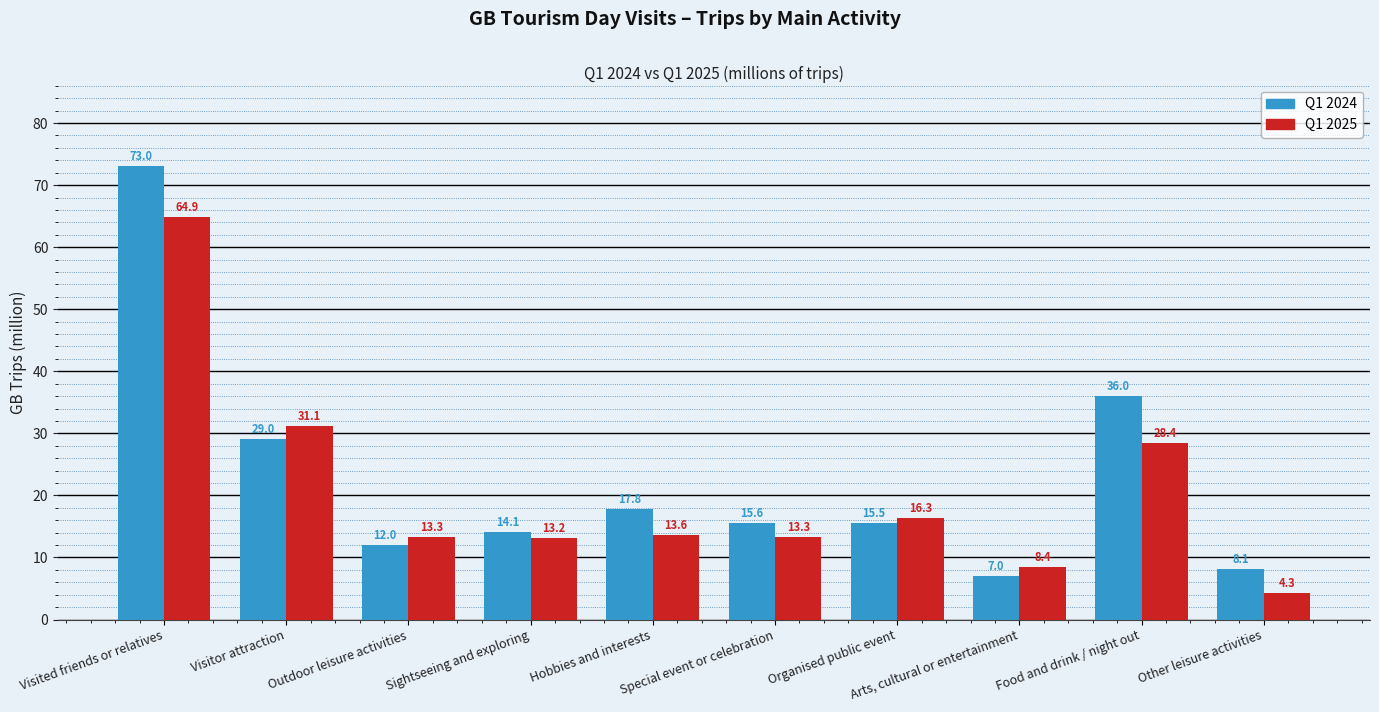

At which category does the chart reach its peak across all series?

Visited friends or relatives